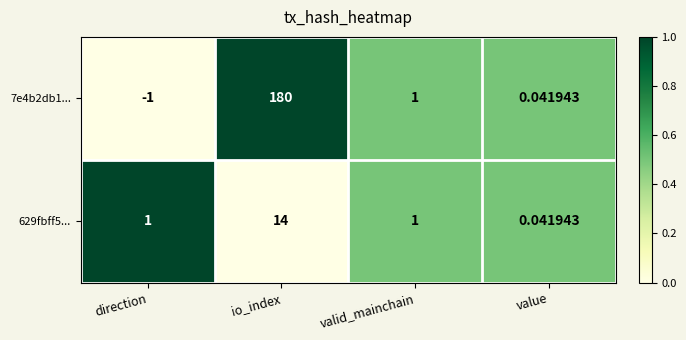

At which category is the sum across all series the highest?

io_index